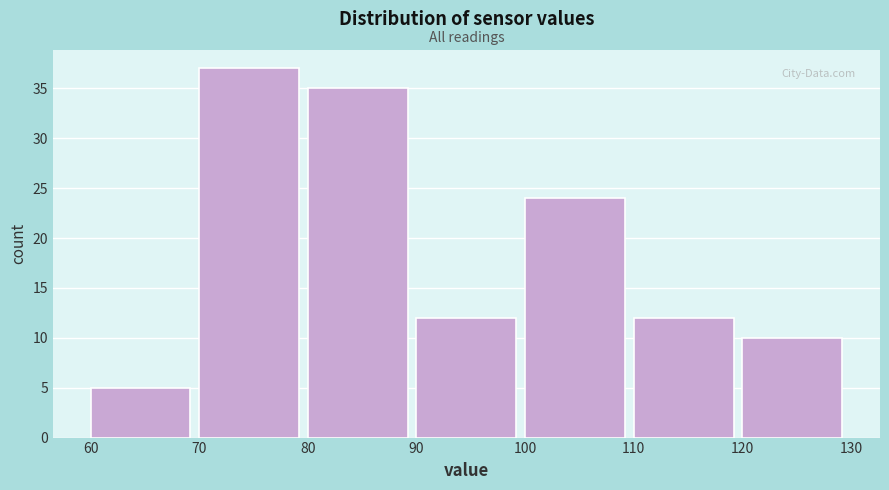

Reading left to right, list every bar in this chart as the range it spans on the x-axis followed by its height. The values are not printed on the chart, so give them approximately, as read against the axis.

60 to 70: 5
70 to 80: 37
80 to 90: 35
90 to 100: 12
100 to 110: 24
110 to 120: 12
120 to 130: 10